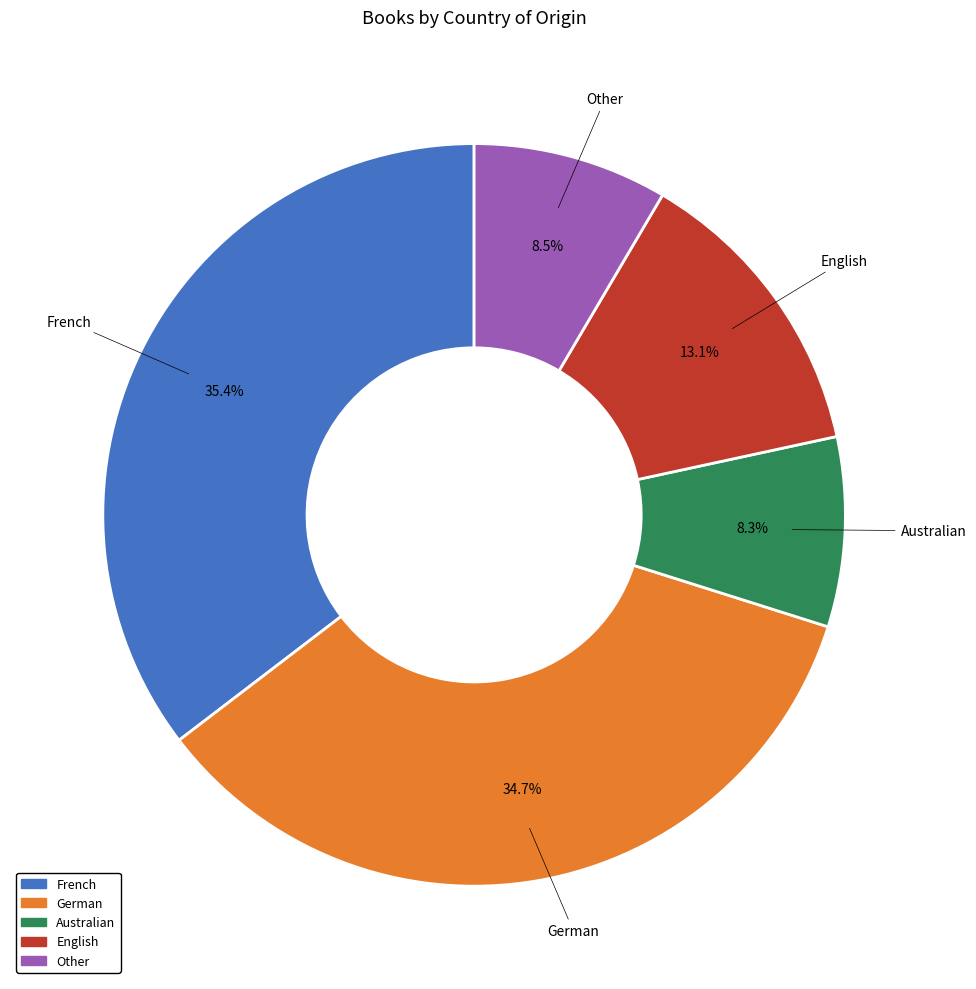

To the nearest percent, what percentage of the pie is English?

13%